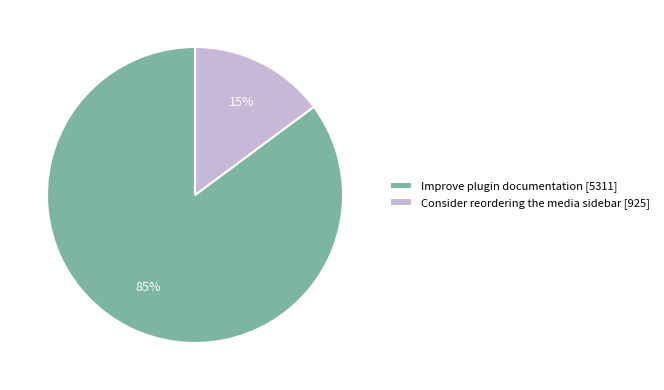

To the nearest percent, what portion does Improve plugin documentation [5311] represent?

85%